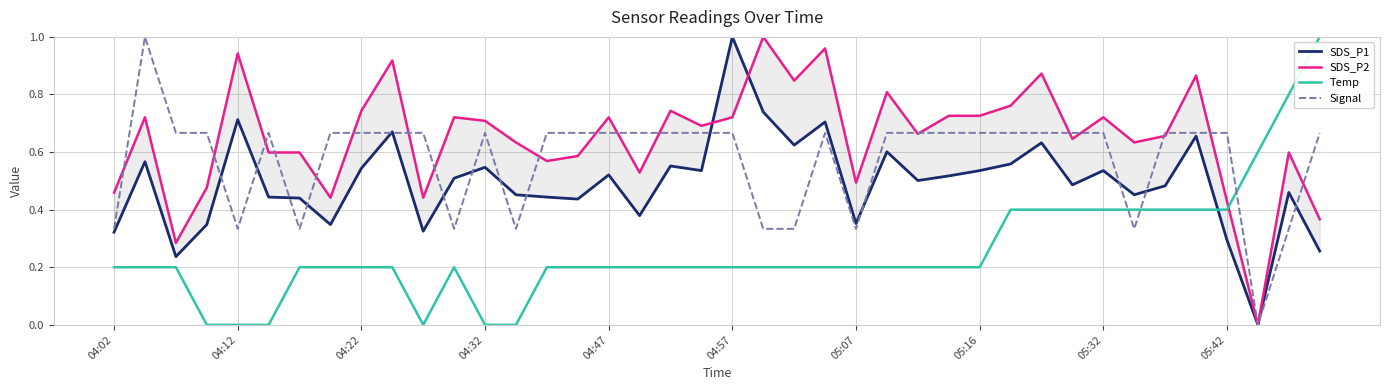

What is the highest value of the Temp series?

1.0